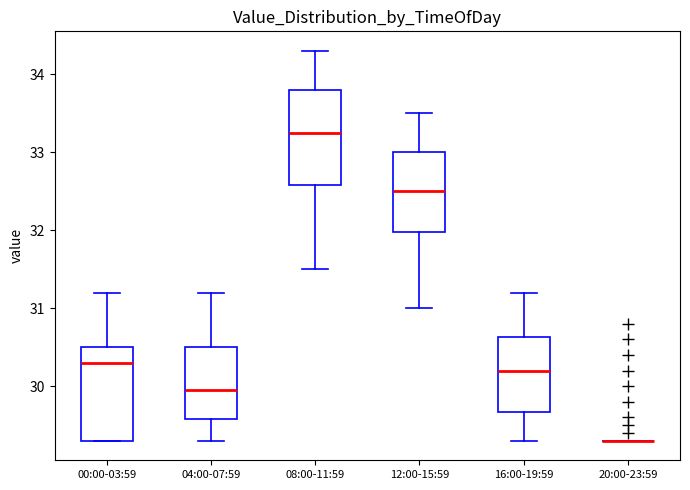

Reading left to right, transcribe this box plot: for each box, give where its median line is, the range the box spans, and where its two whiskers end, as read against the y-axis. The values are not printed on the chart, so give them approximately, as read against the axis.

00:00-03:59: median 30.3, box 29.3 to 30.5, whiskers 29.3 to 31.2
04:00-07:59: median 30.0, box 29.6 to 30.5, whiskers 29.3 to 31.2
08:00-11:59: median 33.3, box 32.6 to 33.8, whiskers 31.5 to 34.3
12:00-15:59: median 32.5, box 32.0 to 33.0, whiskers 31.0 to 33.5
16:00-19:59: median 30.2, box 29.7 to 30.6, whiskers 29.3 to 31.2
20:00-23:59: box collapsed to a line at 29.3, whiskers 29.3 to 29.3